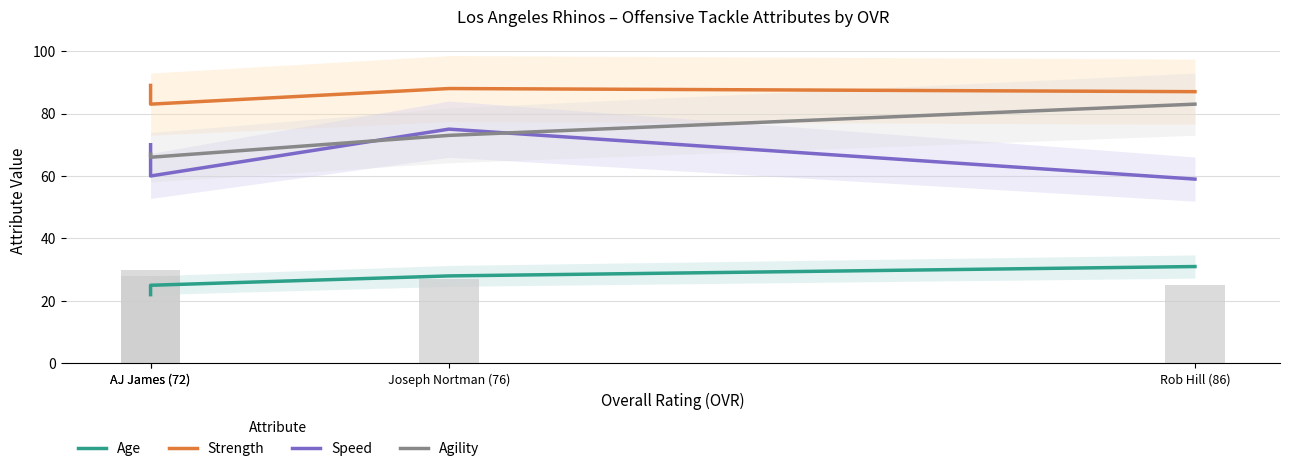

What is the approximate value of Age at AJ James (72)?

22